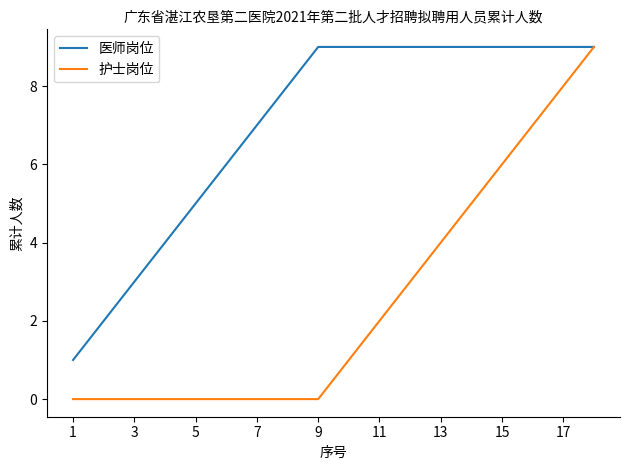

What is the greatest value displayed?

9